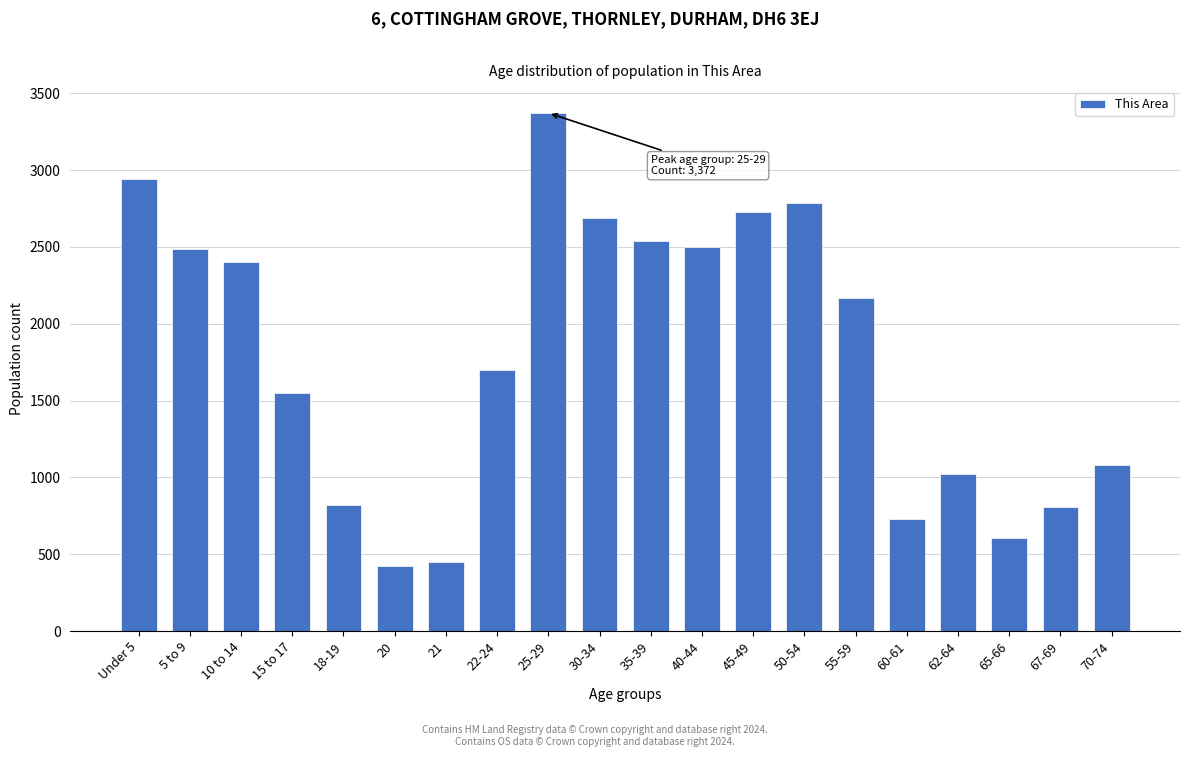

What is the change in value from 35-39 to 67-69?

-1727